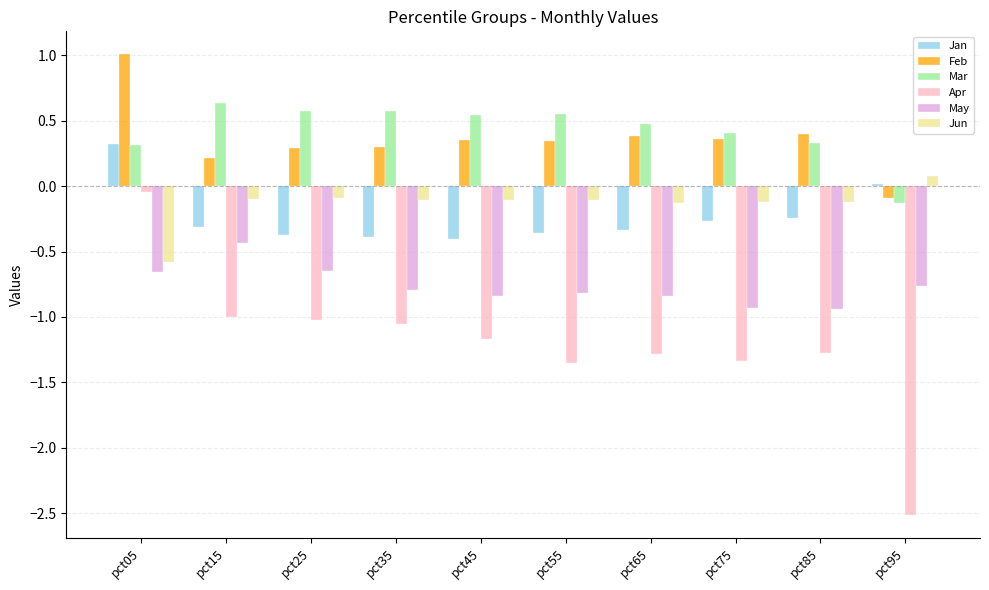

The Mar series shows 0.2 at pct65. True or false?

False